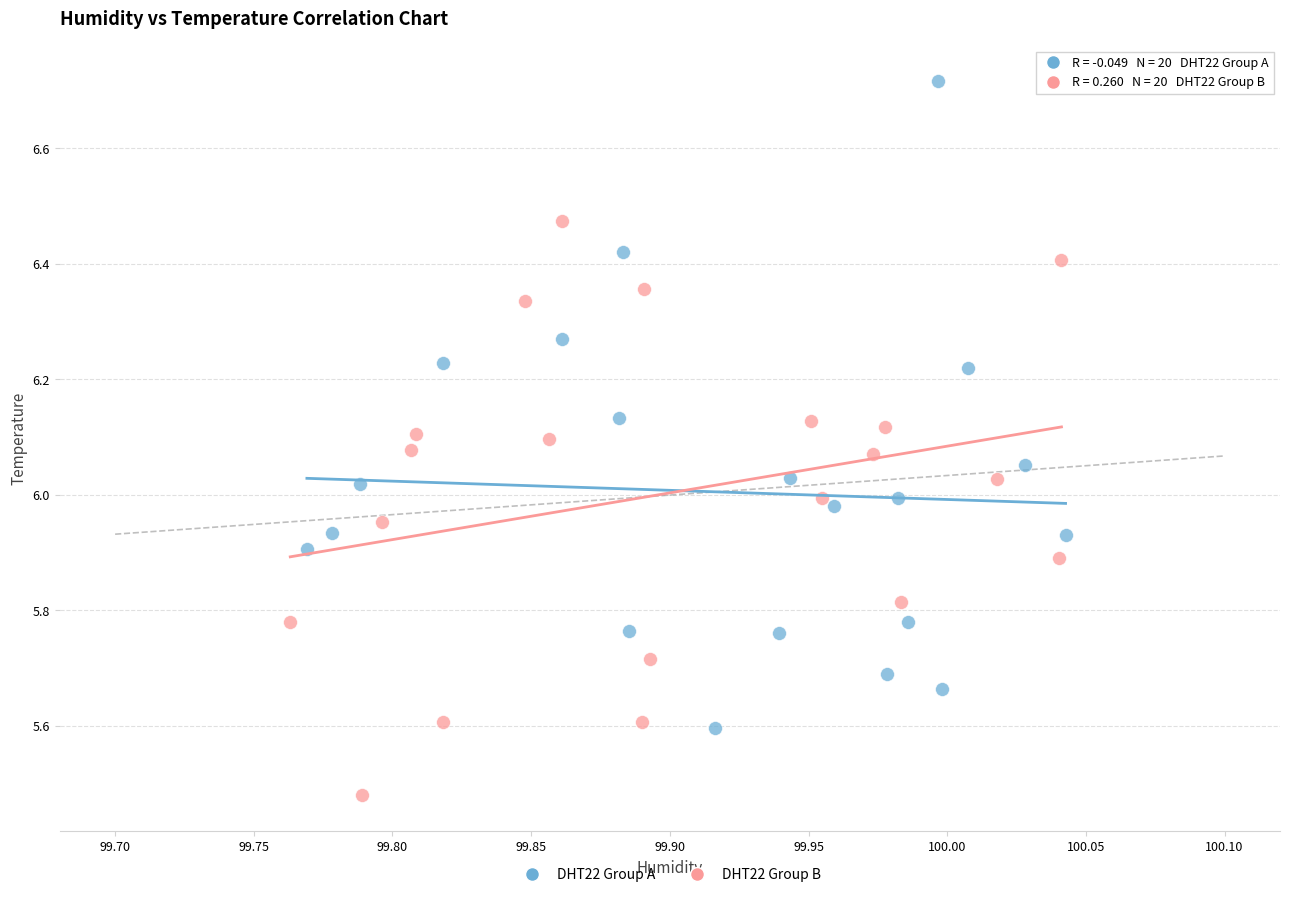

Which series has the largest Y range (max minus min)?

DHT22 Group A